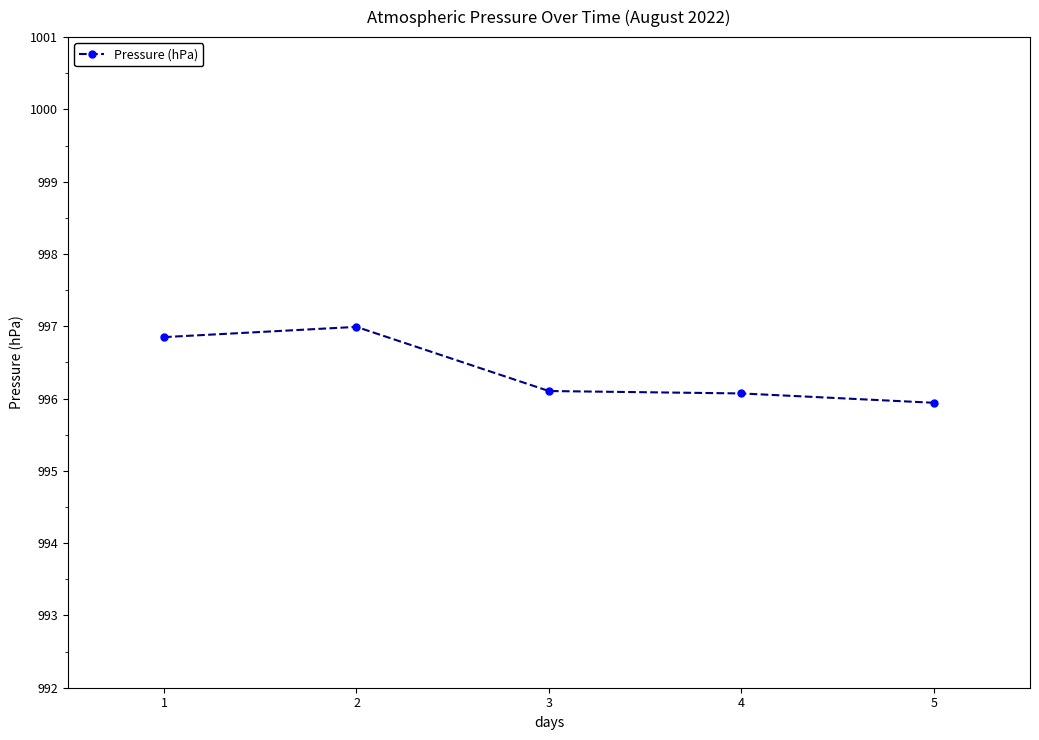

Between 5 and 2, which is larger?

2